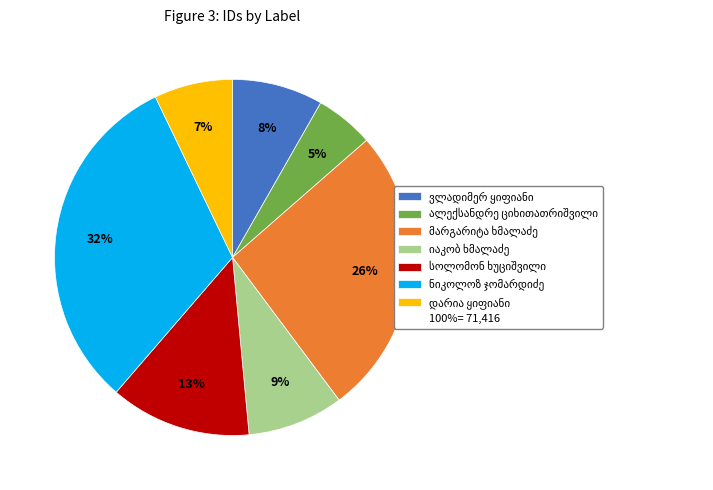

To the nearest percent, what is the average slice percentage?

14%